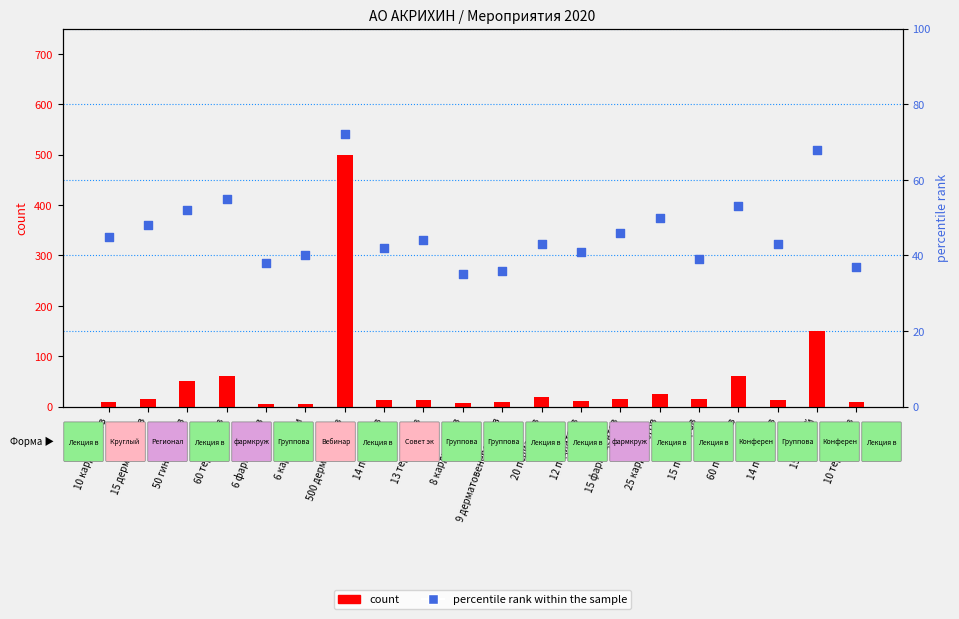

Which series contains the lowest Y value?

count